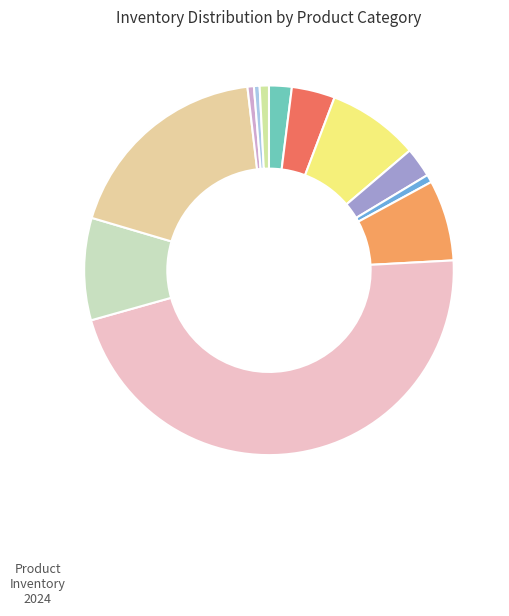

How many slices are in this pie chart?

12